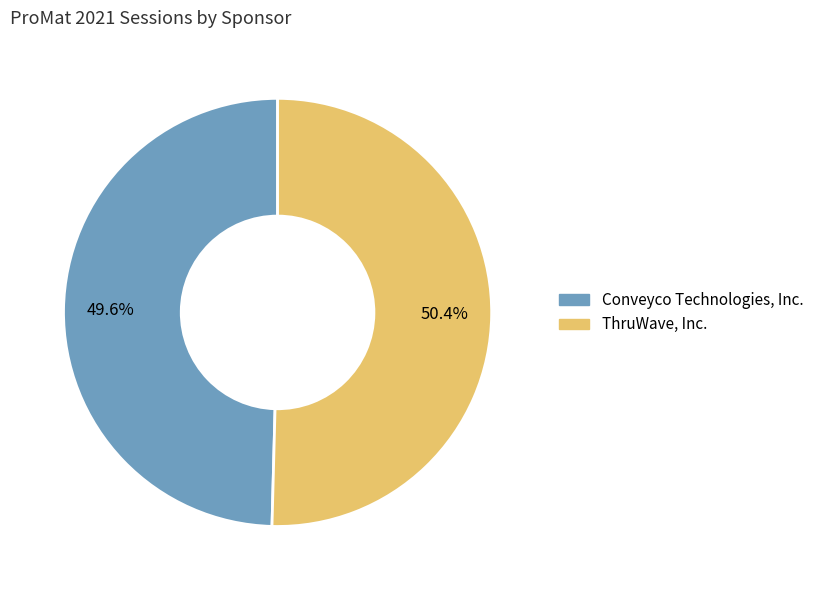

To the nearest percent, what portion does ThruWave, Inc. represent?

50%